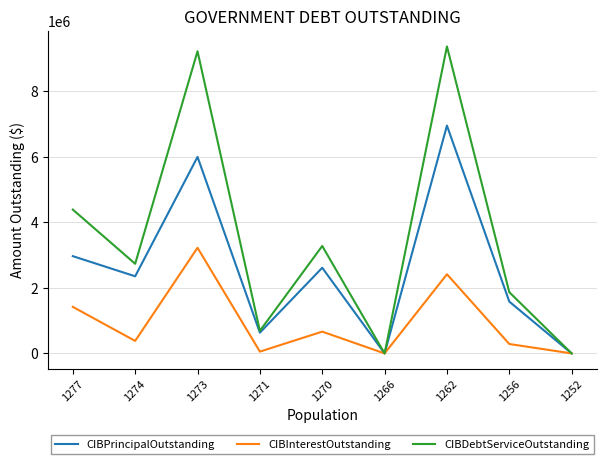

At 1270, list the series in order from largest to smallest.

CIBDebtServiceOutstanding, CIBPrincipalOutstanding, CIBInterestOutstanding